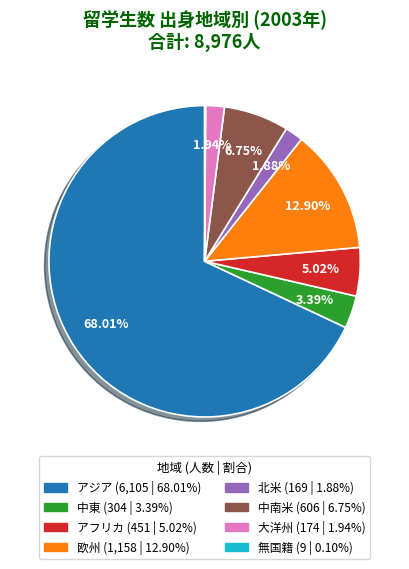

The 大洋州 slice represents 2% of the pie. True or false?

True